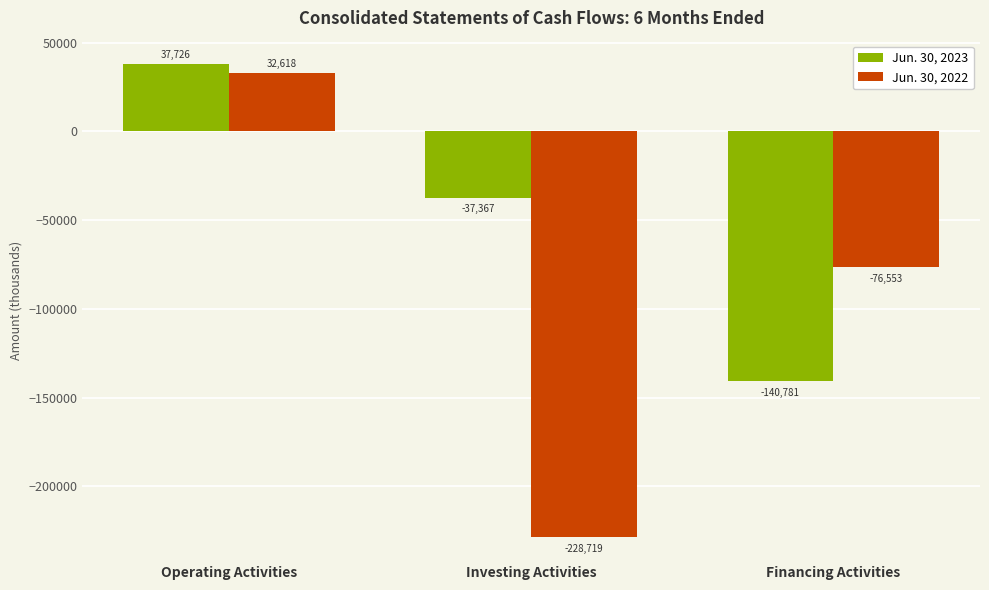

What is the sum of all Jun. 30, 2023 values?

-140422